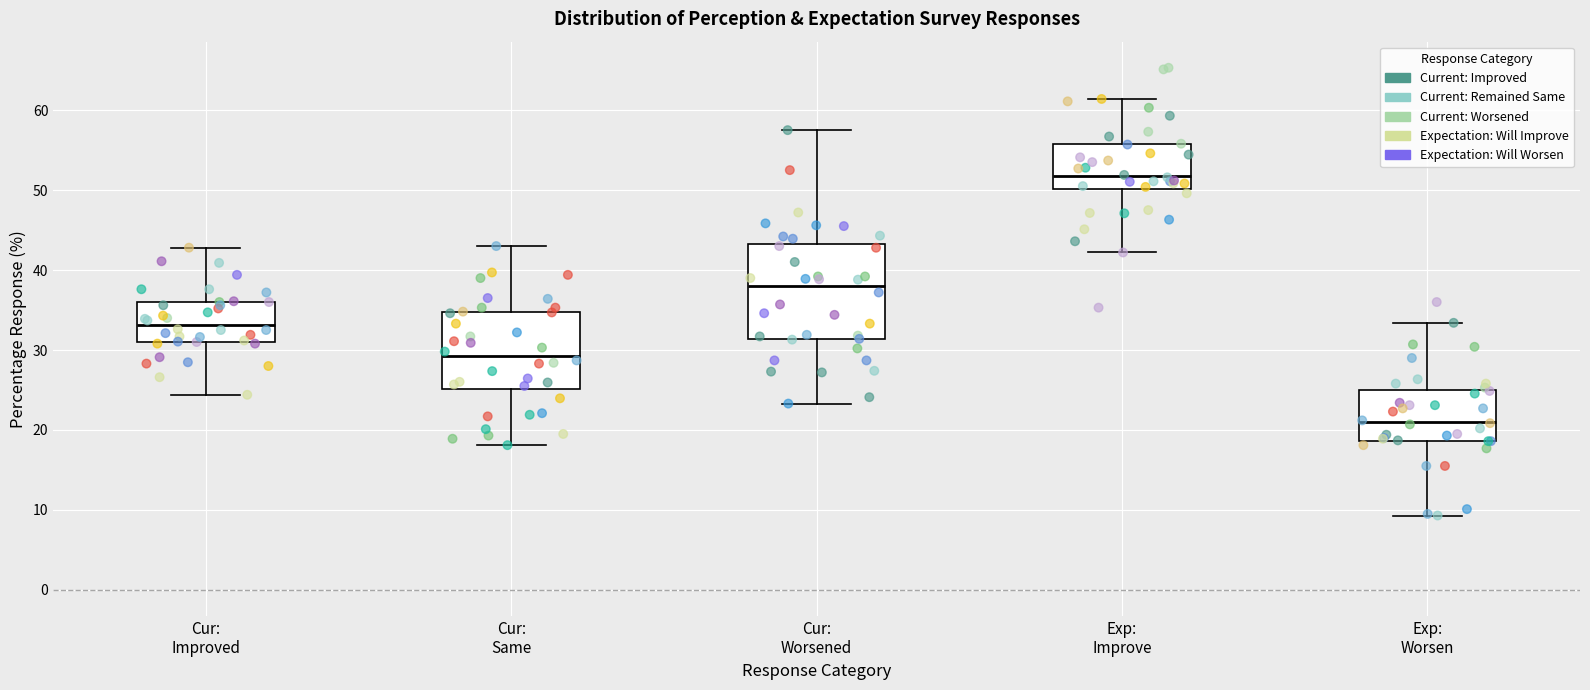

Reading left to right, read every box against the y-axis: the position of its median line, the range the box covers, and the ends of its whiskers. The values are not printed on the chart, so give them approximately, as read against the axis.

Cur: Improved: median 33, box 31 to 36, whiskers 24 to 43
Cur: Same: median 29, box 25 to 35, whiskers 18 to 43
Cur: Worsened: median 38, box 31 to 43, whiskers 23 to 58
Exp: Improve: median 52, box 50 to 56, whiskers 42 to 61
Exp: Worsen: median 21, box 19 to 25, whiskers 9 to 33